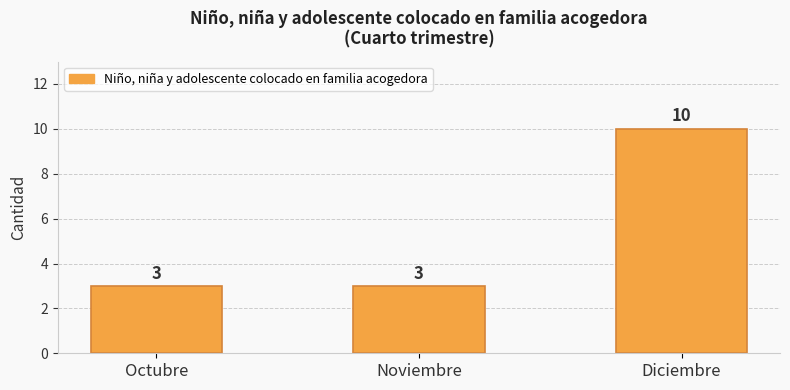

The value at Noviembre is 1. True or false?

False